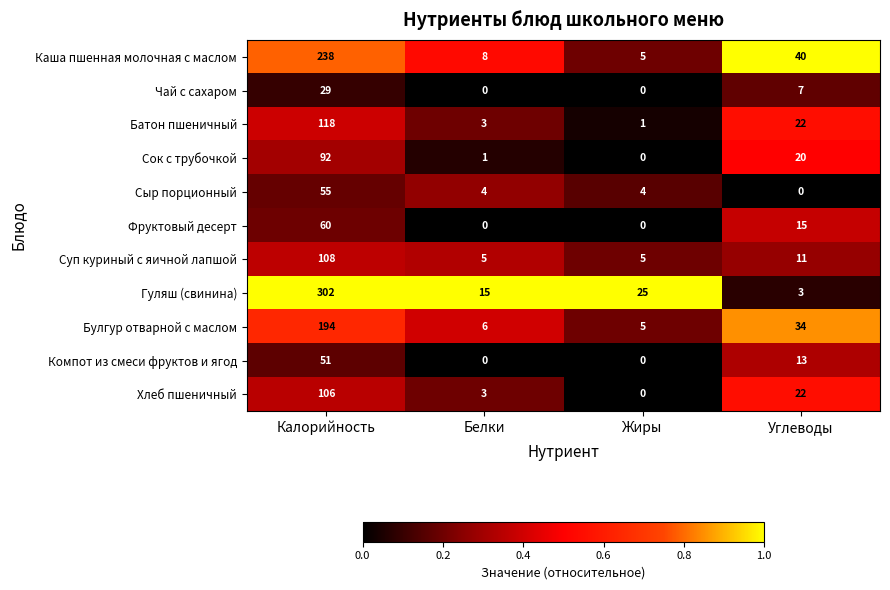

What is the difference between the highest and lowest values at Белки?

15